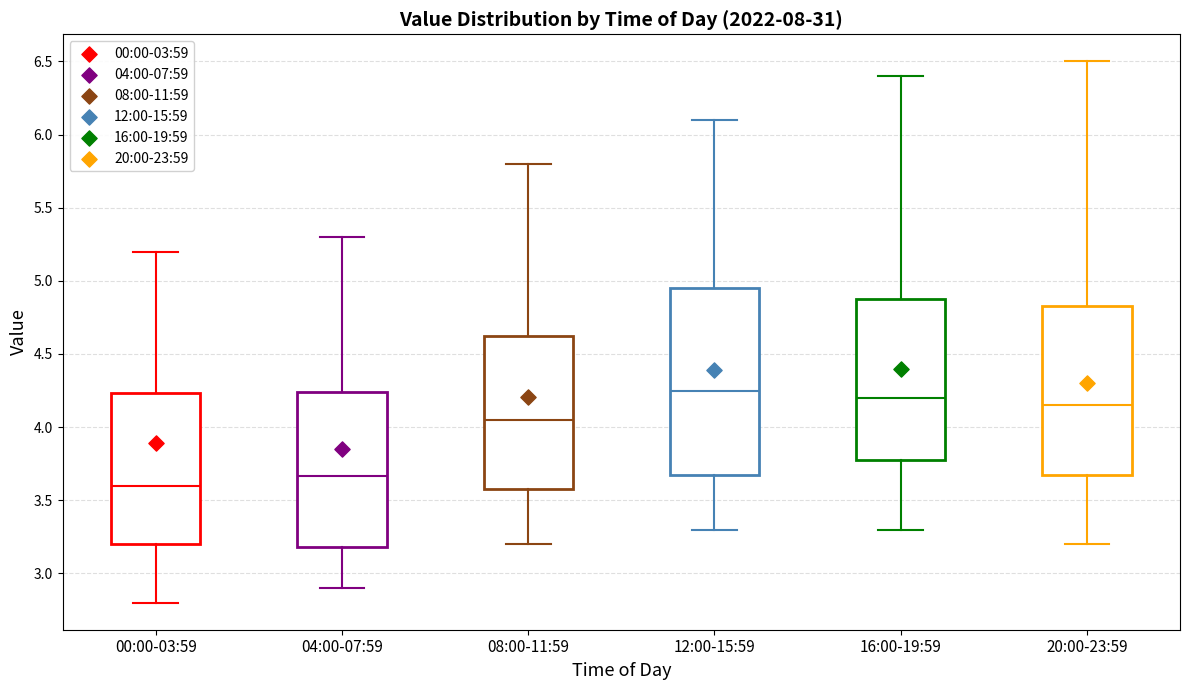

Where is the lower edge of the box for 00:00-03:59 on the y-axis? The values are not printed on the chart, so give them approximately, as read against the axis.

3.20